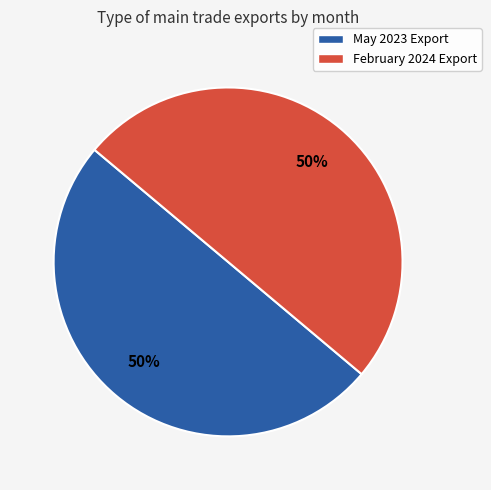

To the nearest percent, what portion does February 2024 Export represent?

50%